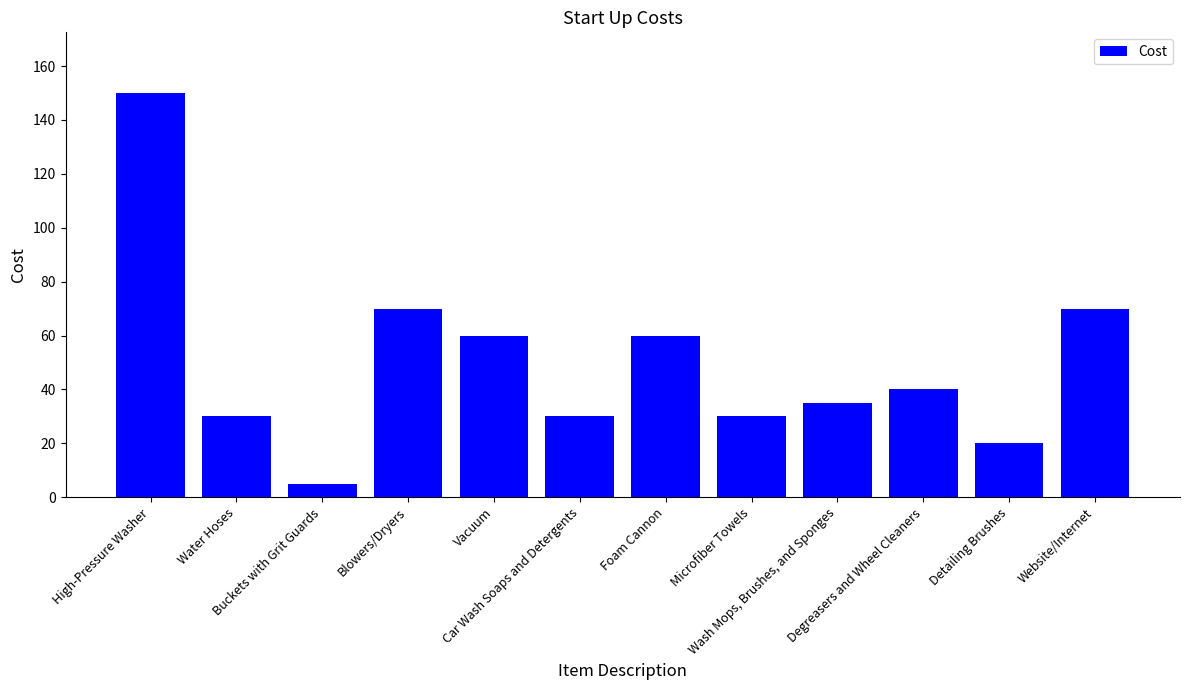

What position from the right is Buckets with Grit Guards?

10